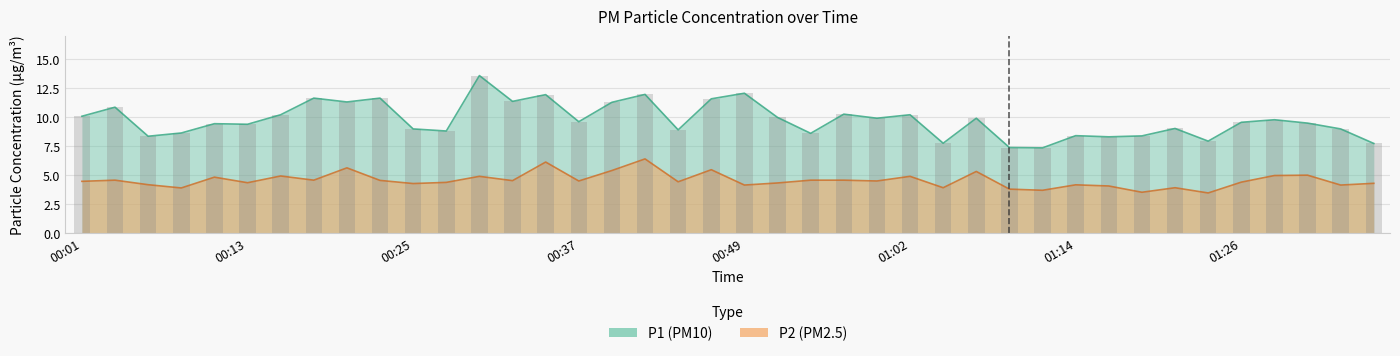

True or false: P2 has a value of 6.1 at 00:25.

False